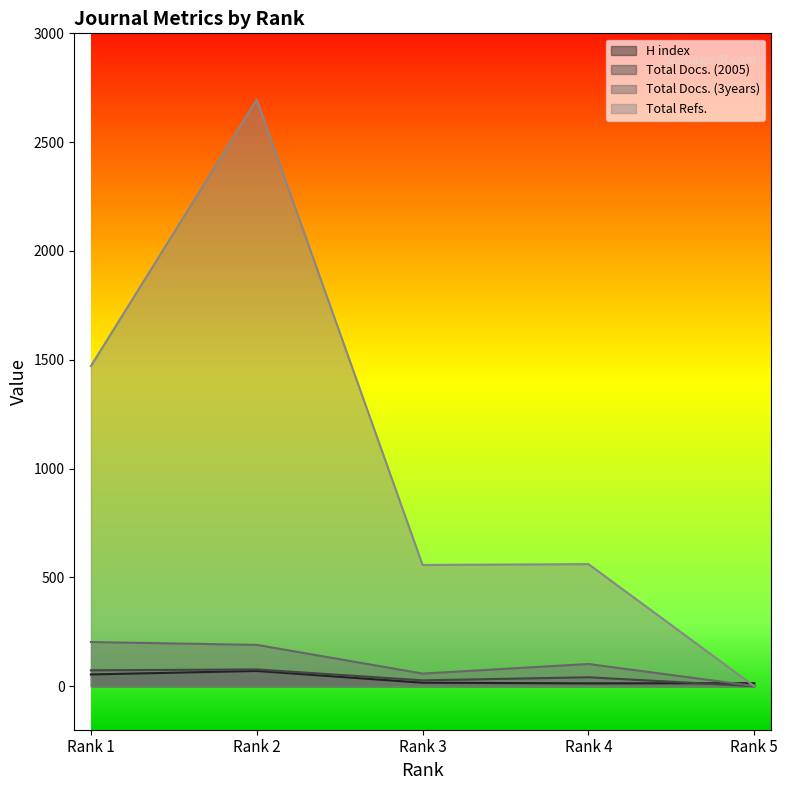

Reading left to right, extract all data points from this chart.

H index: 54	70	16	13	14
Total Docs. (2005): 73	77	27	41	0
Total Docs. (3years): 203	190	58	102	1
Total Refs.: 1471	2695	557	561	0